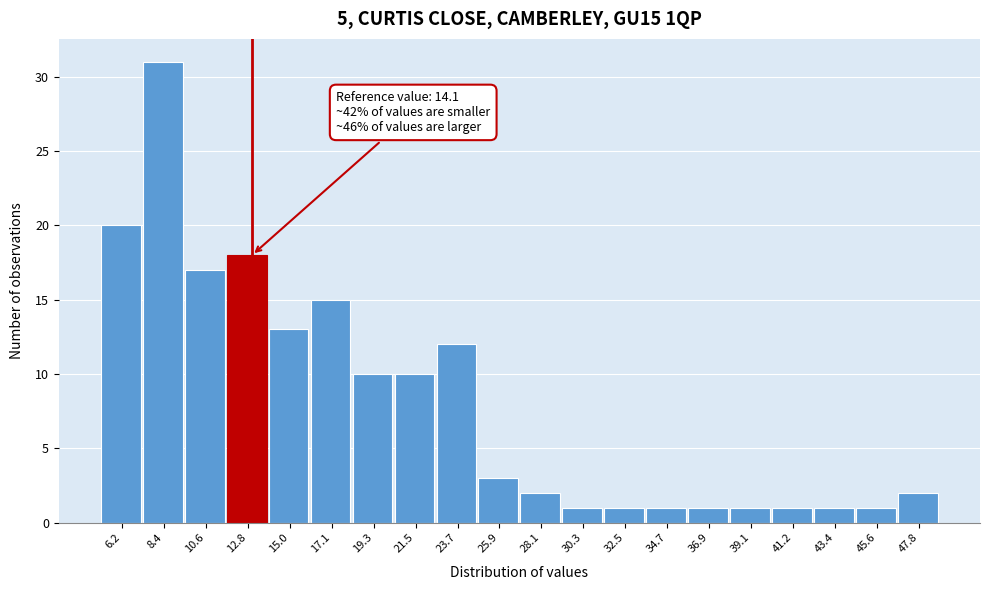

Reading left to right, transcribe all the data shown in this chart.

20	31	17	18	13	15	10	10	12	3	2	1	1	1	1	1	1	1	1	2